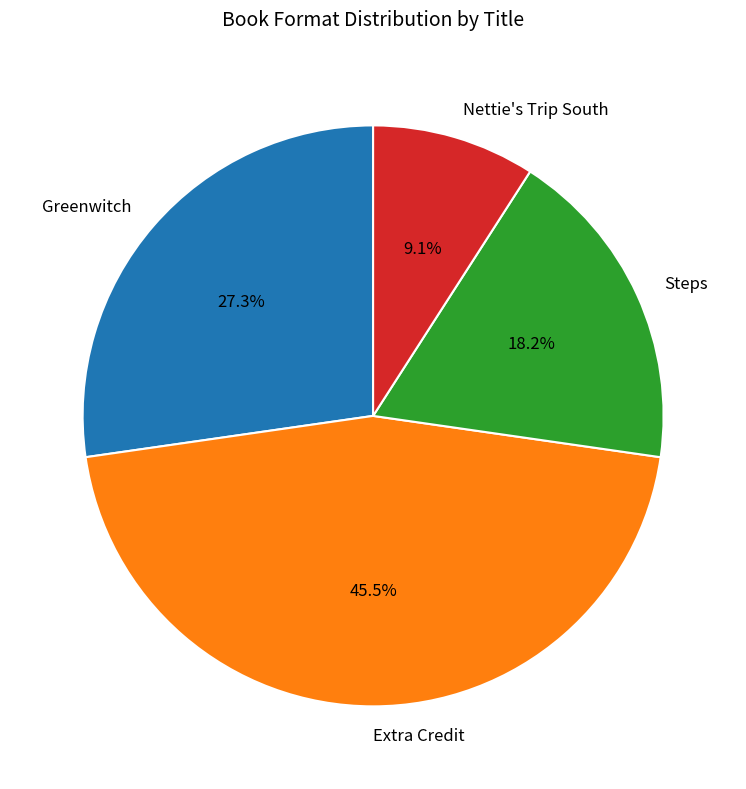

What is the ratio of the value at Steps to the value at Greenwitch?

0.7